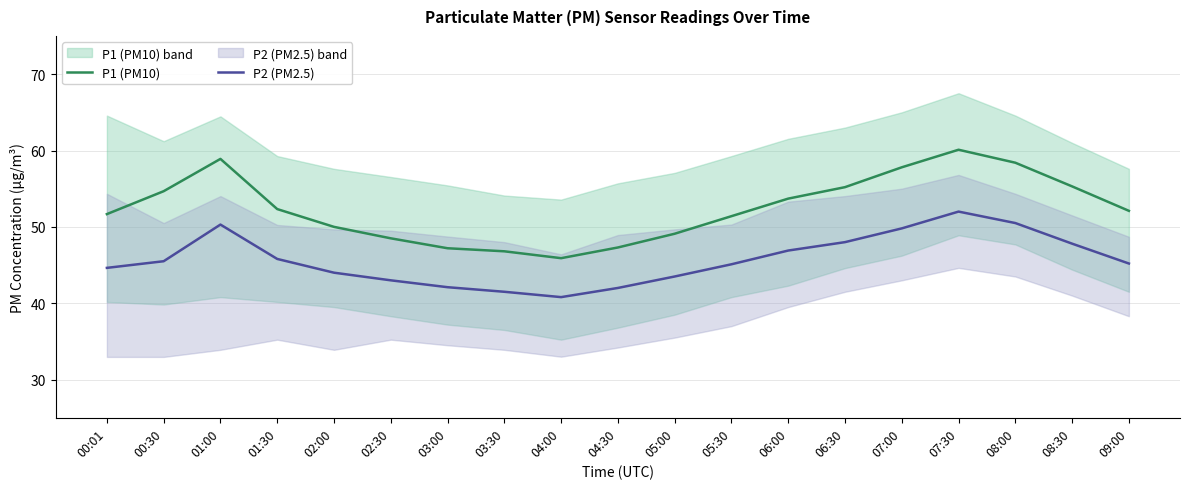

What is the total value across all series at 05:00?

92.6